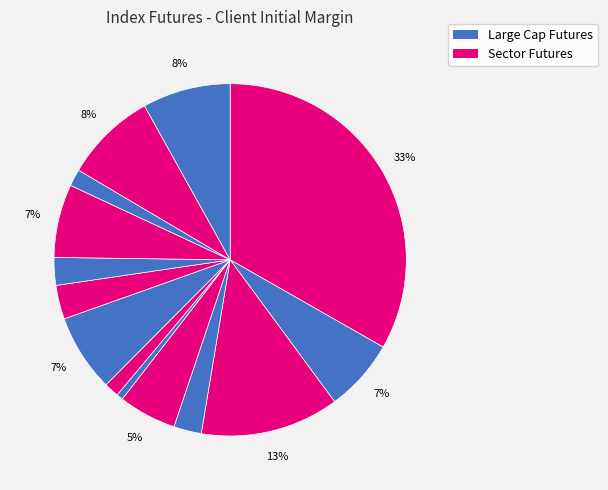

How many segments does this pie chart have?

14